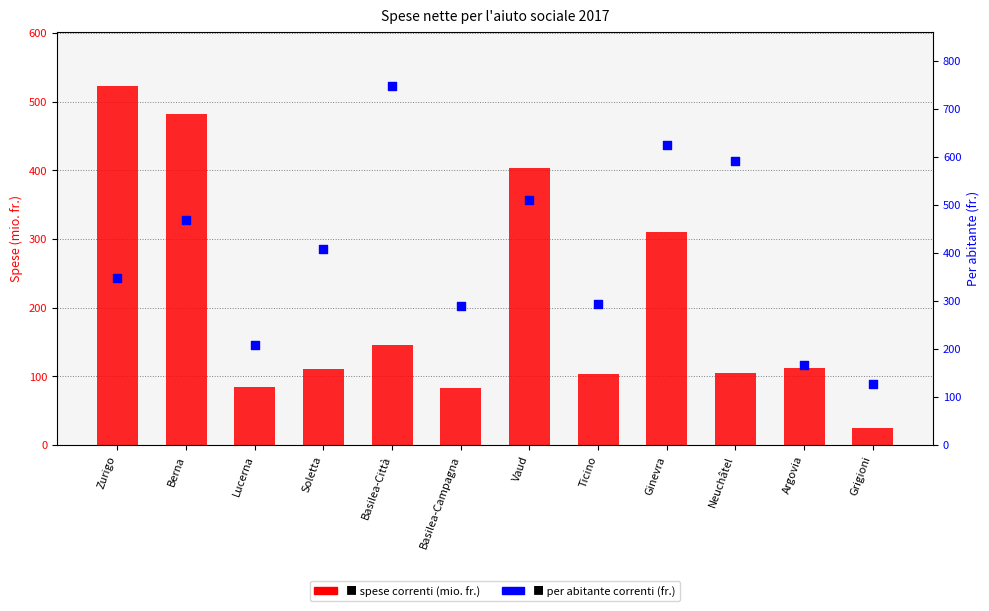

Is the value of spese correnti (mio. fr.) at Basilea-Città greater than the value of per abitante correnti (fr.) at Berna?

No